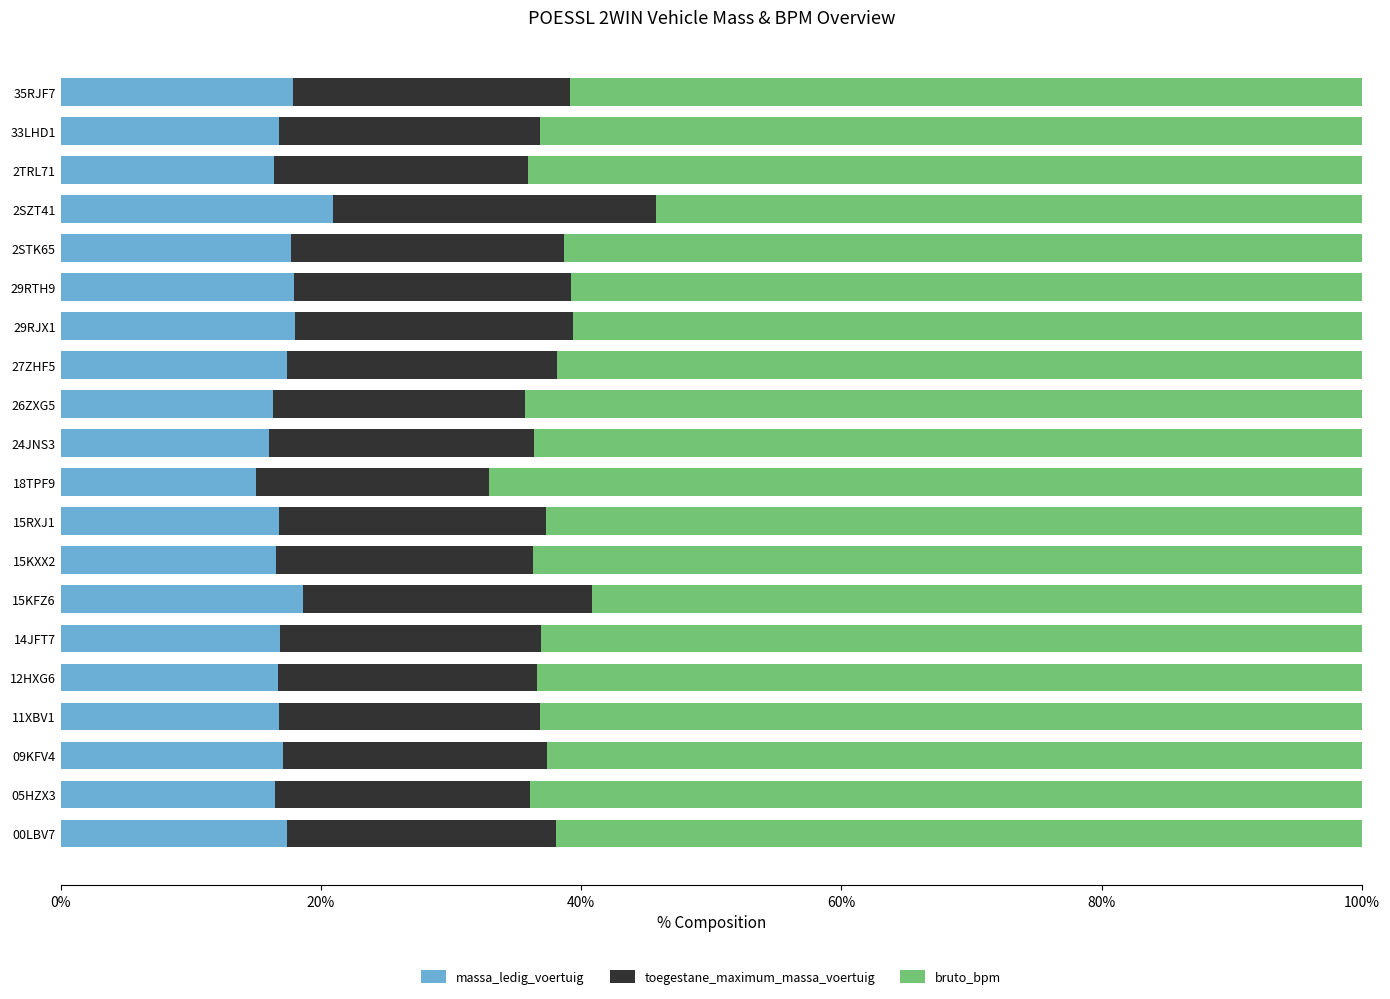

Count the number of data series in this chart.

3